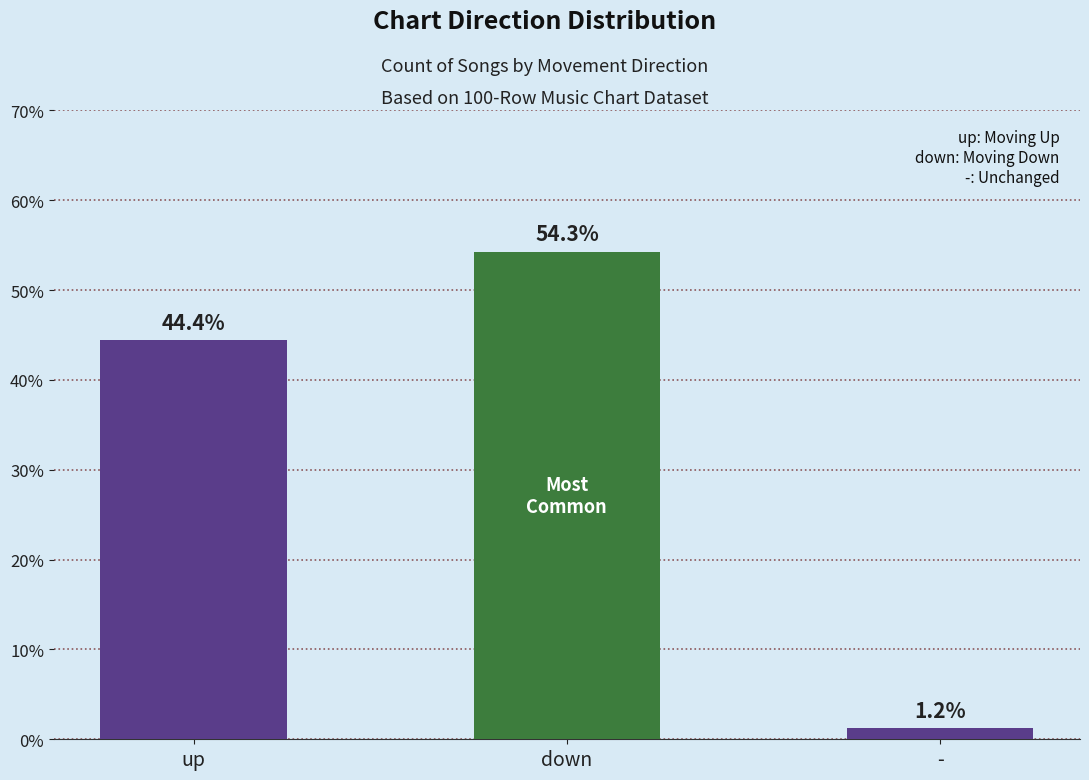

Is it true that the value at up is 44.4?

True